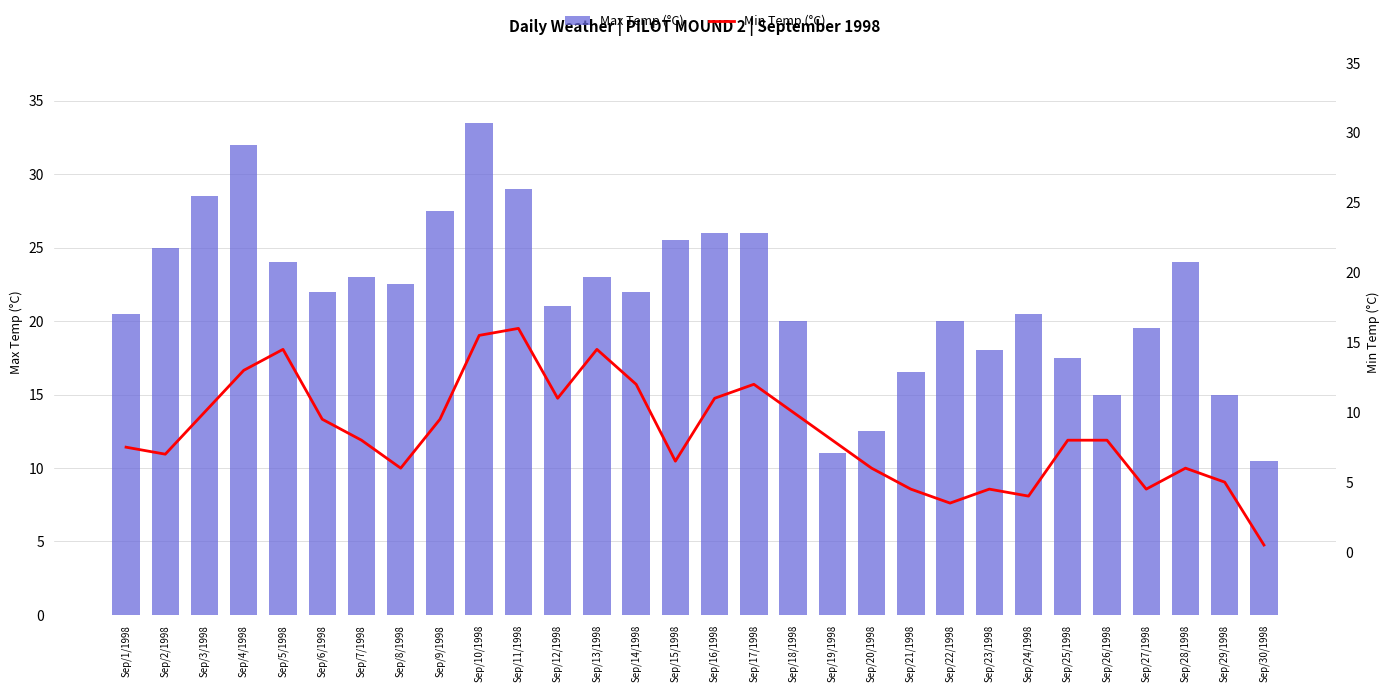

Between Sep/3/1998 and Sep/16/1998, which series saw the biggest shift?

Max Temp (°C)